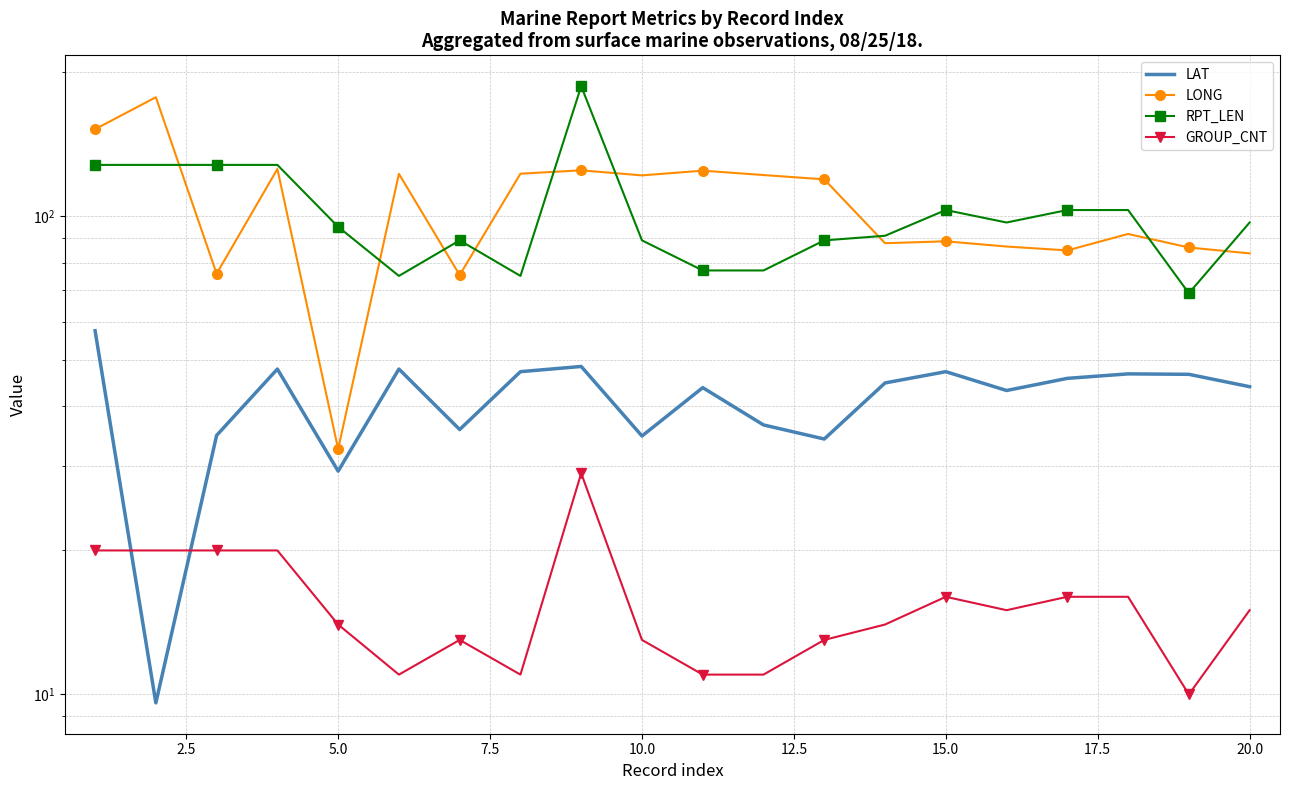

Count the number of categories in the chart.

20